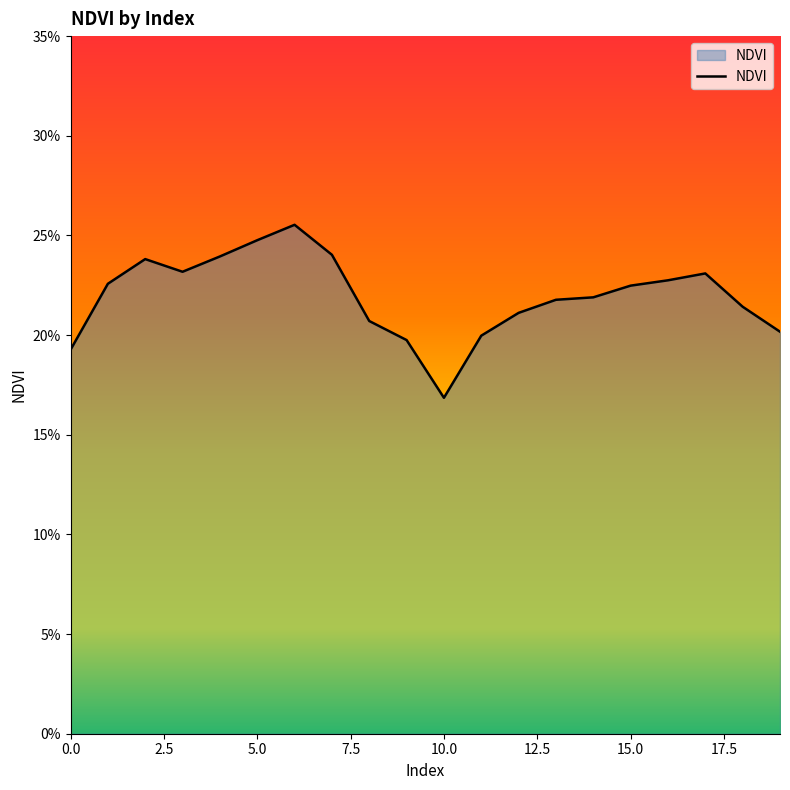

Is this an area chart (filled region under the line)?

Yes